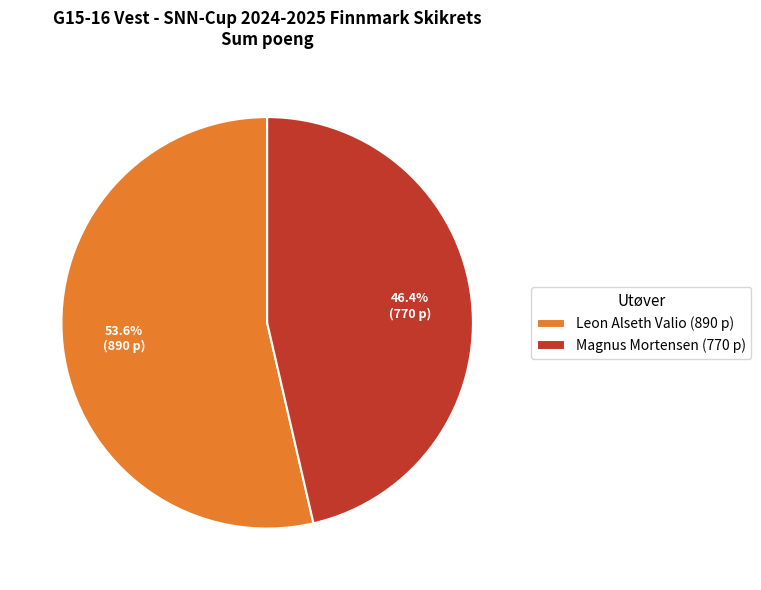

To the nearest percent, what is the average slice percentage?

50%